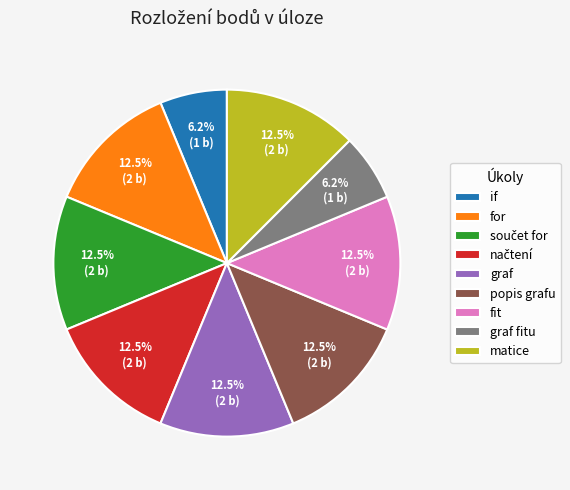

How many segments does this pie chart have?

9